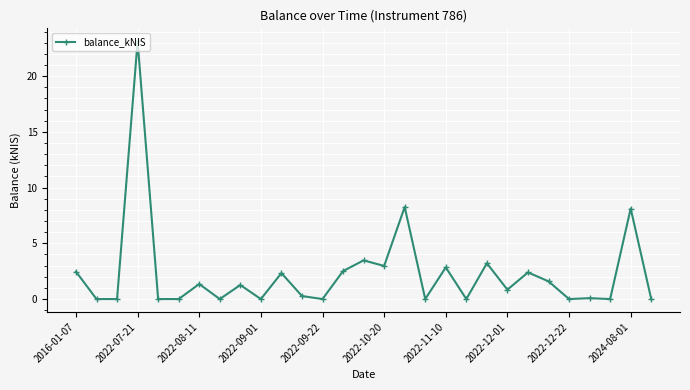

True or false: there are more than 0 points higher than both neighbors.

True